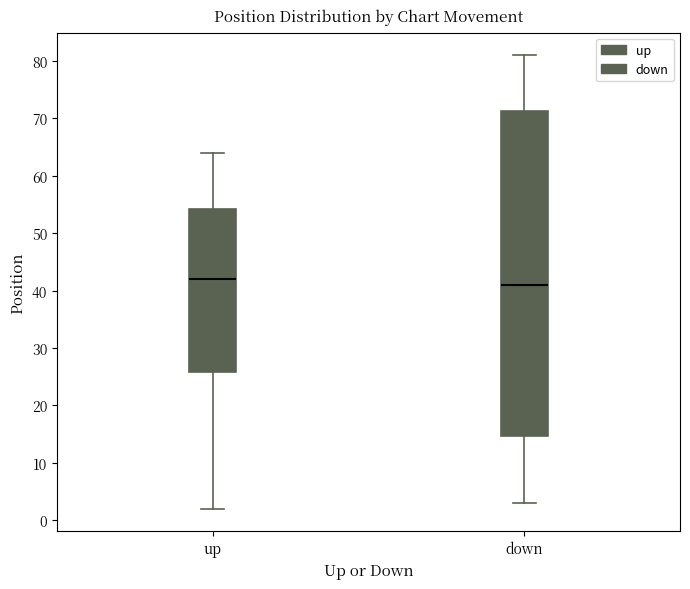

Where is the upper edge of the box for up on the y-axis? The values are not printed on the chart, so give them approximately, as read against the axis.

54